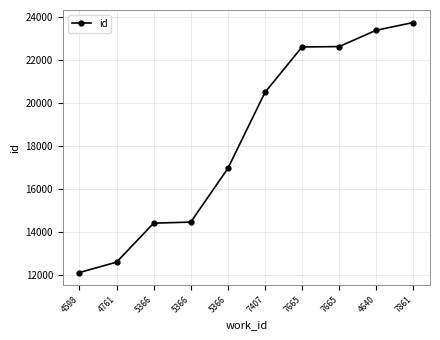

What is the greatest value displayed?

23761